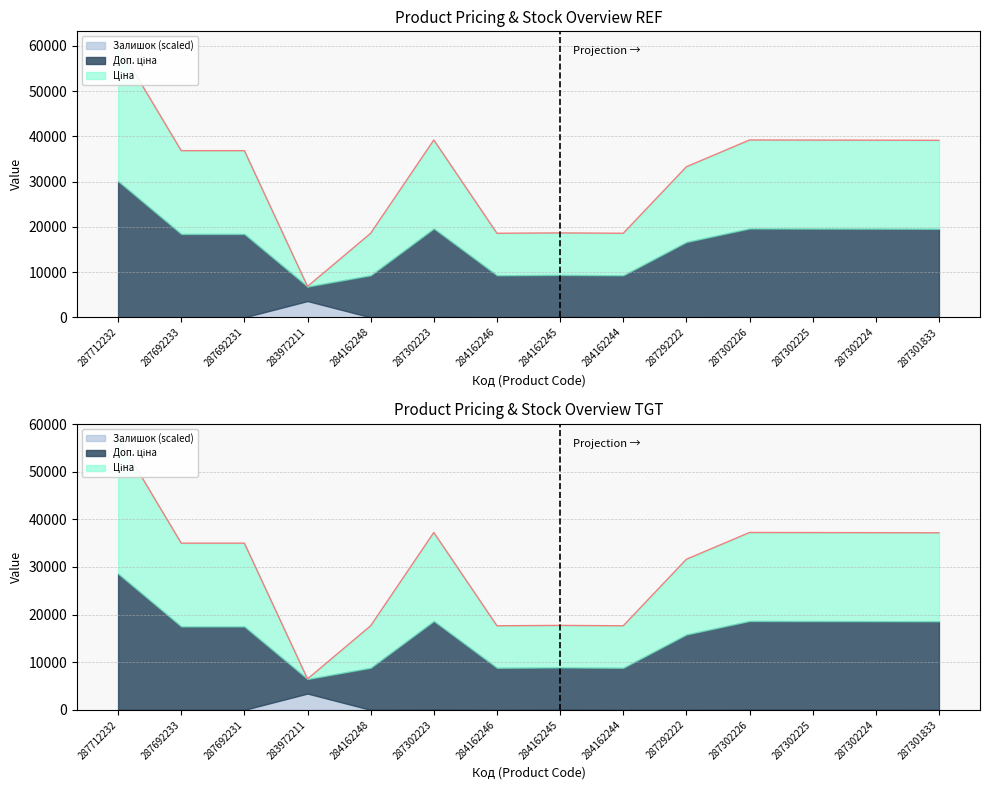

Between 284162244 and 283972211, which is larger?

284162244